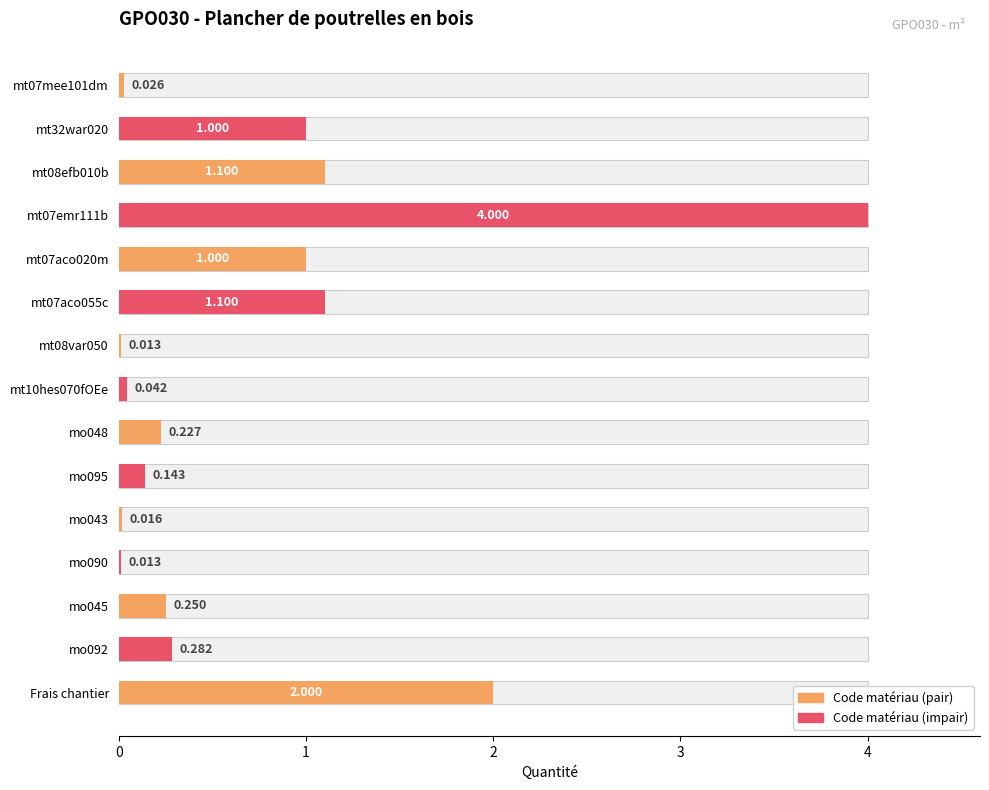

What is the average value?

0.7